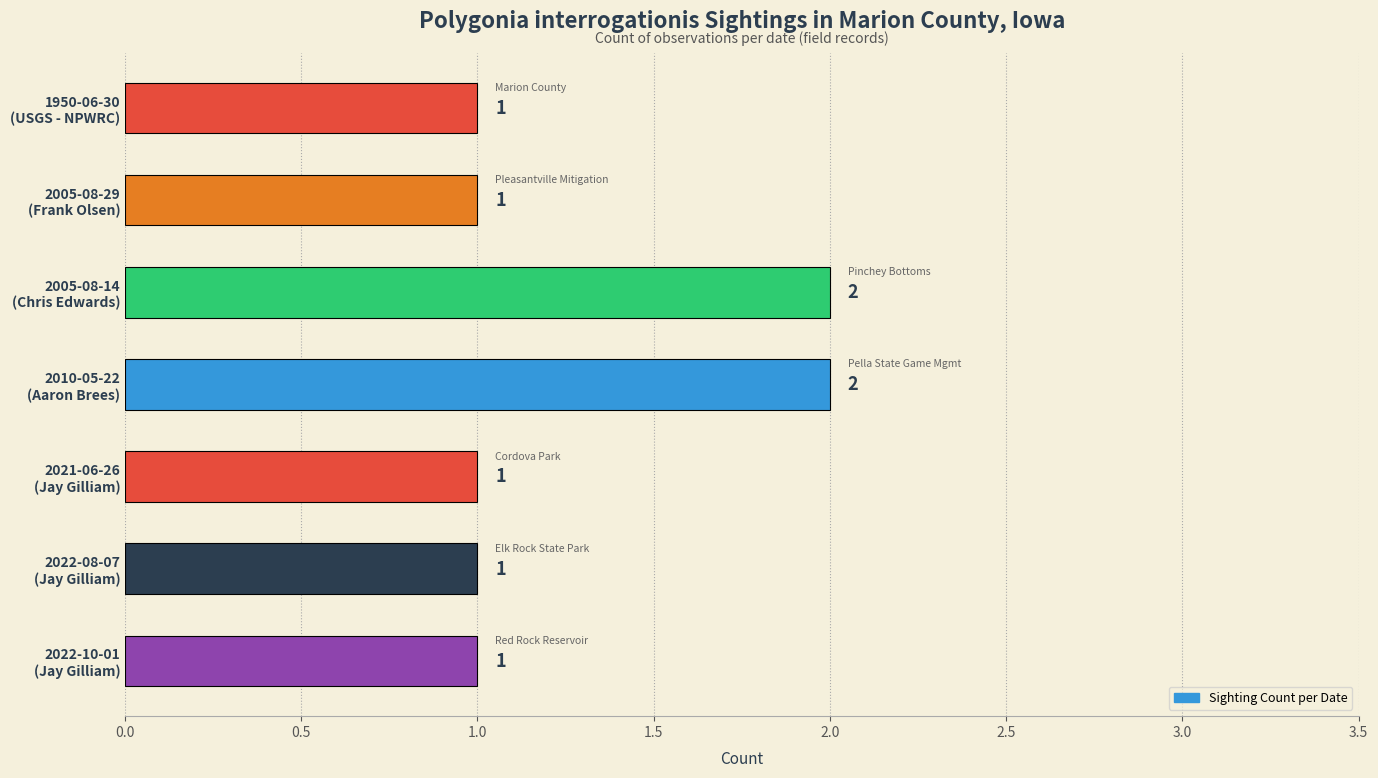

What is the value of the 3rd bar from the top?

2